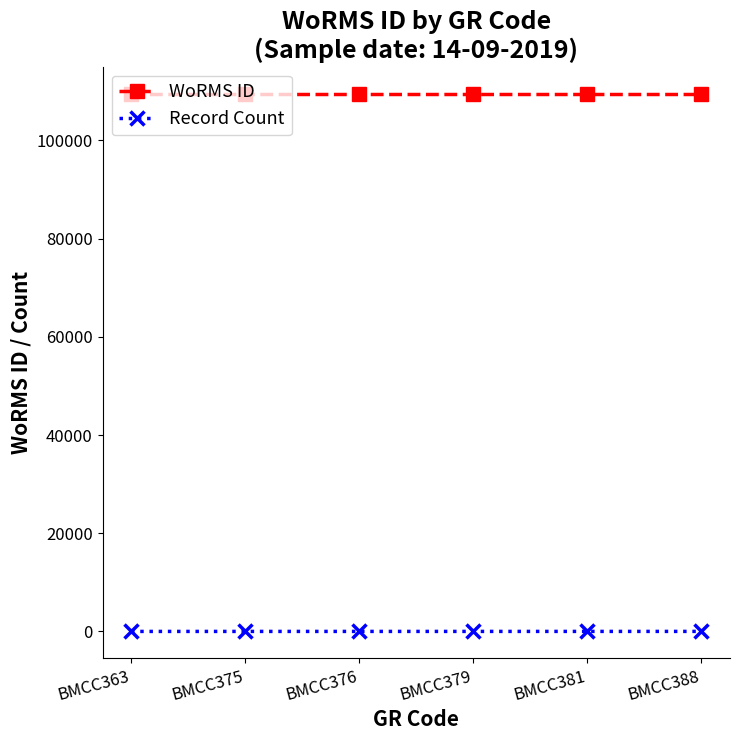

At how many categories does at least one series exceed 24807?

6